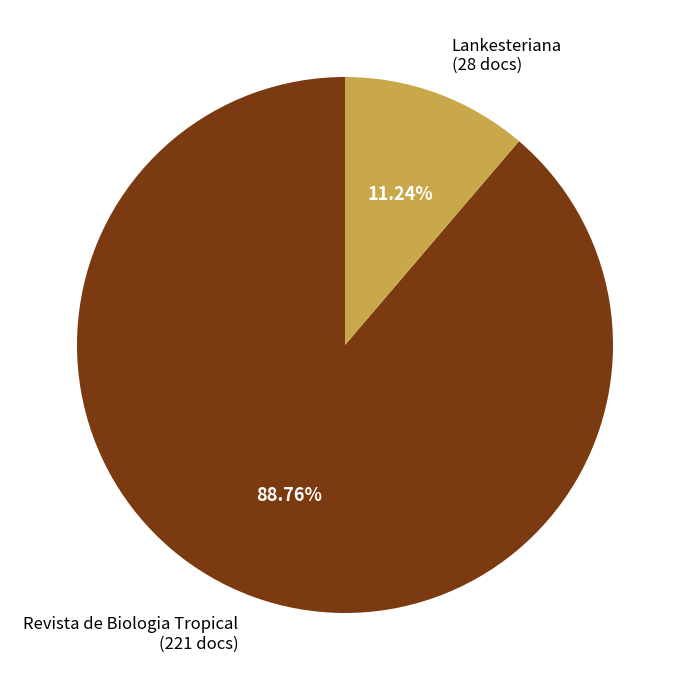

Is there a majority slice in this chart?

Yes